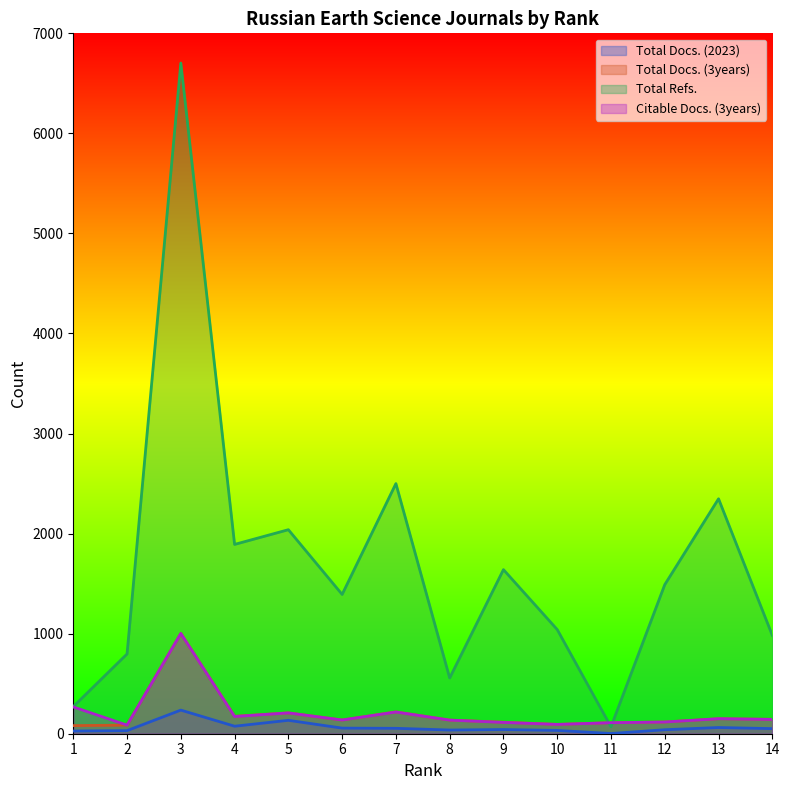

Does the chart display data point markers on the line(s)?

No